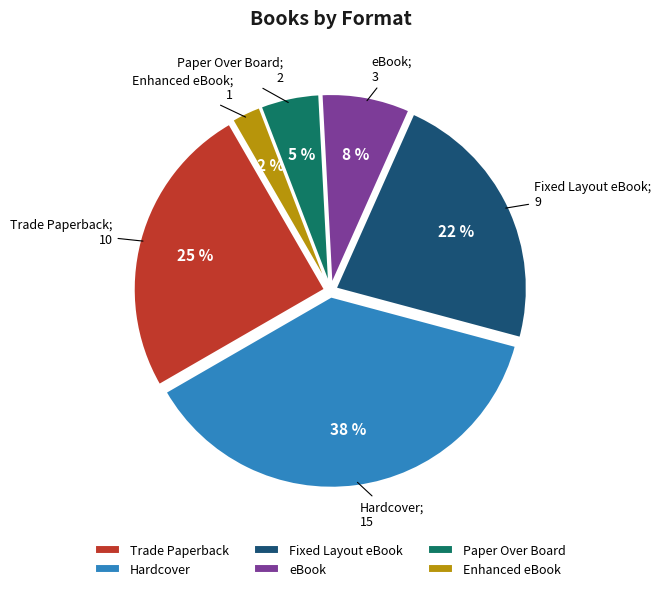

The Paper Over Board slice represents 5% of the pie. True or false?

True